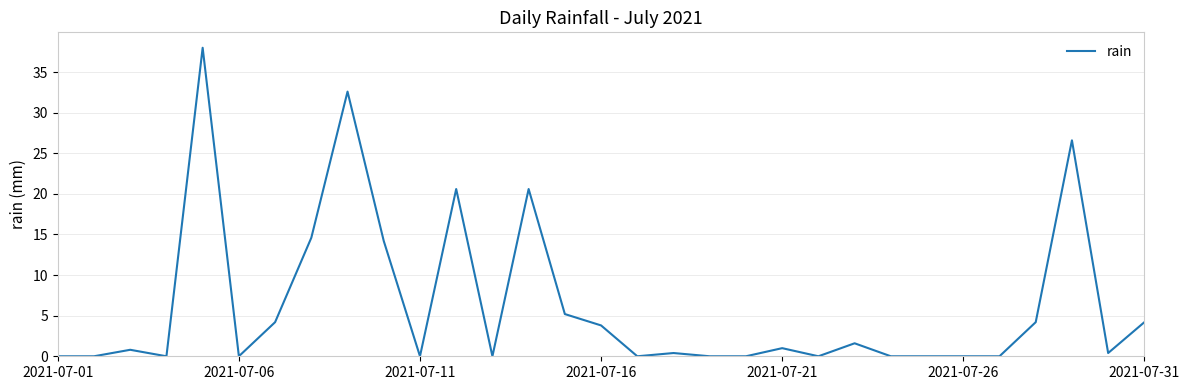

What is the maximum value shown in the chart?

38.0